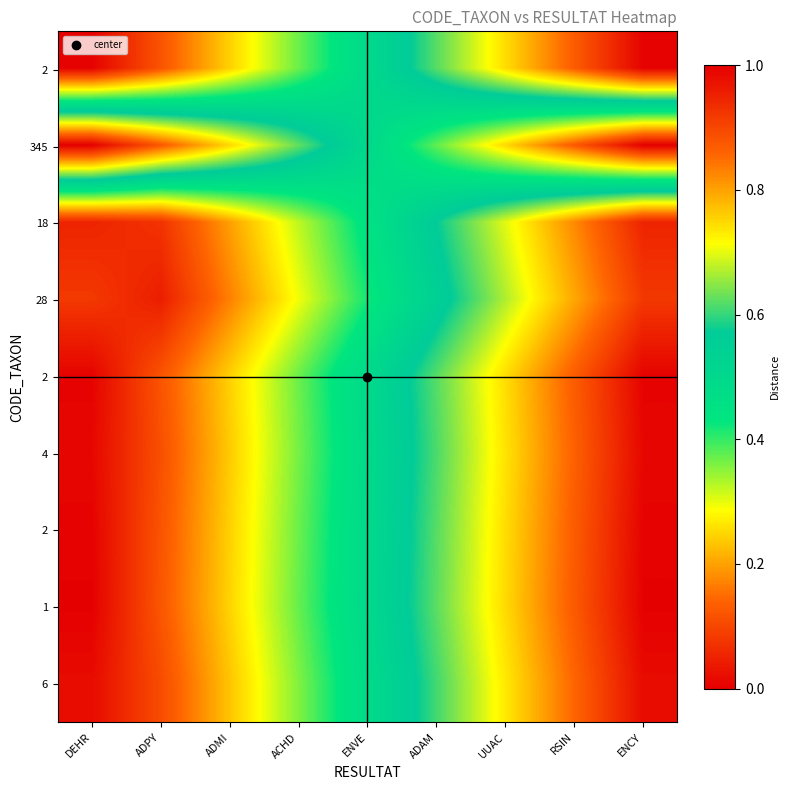

What is the spread (max minus min) of values at ENCY?

1.0